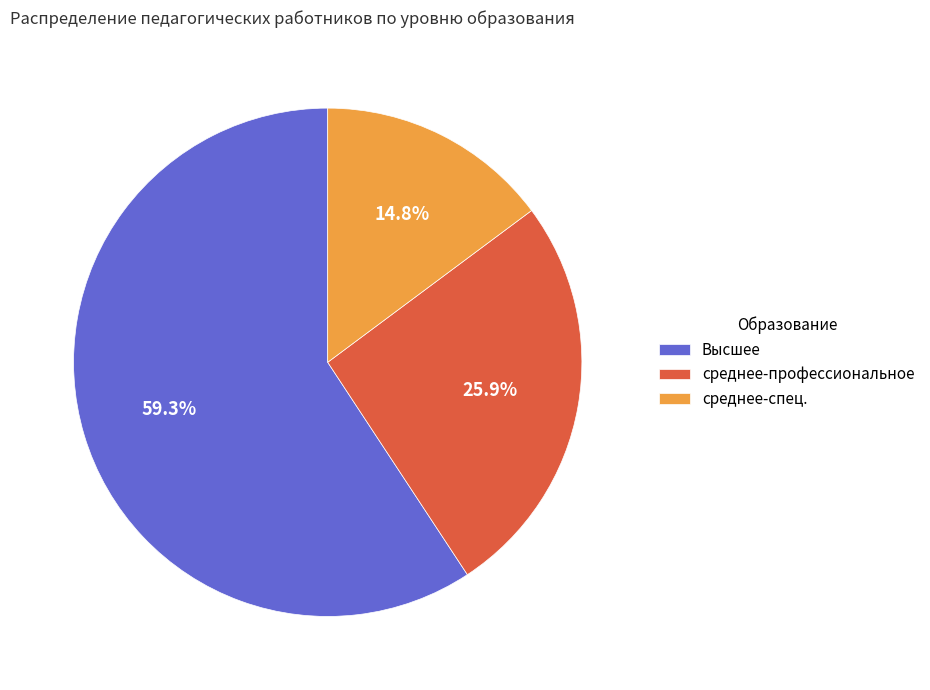

To the nearest percent, what is the difference between the largest and smallest slice percentages?

44%